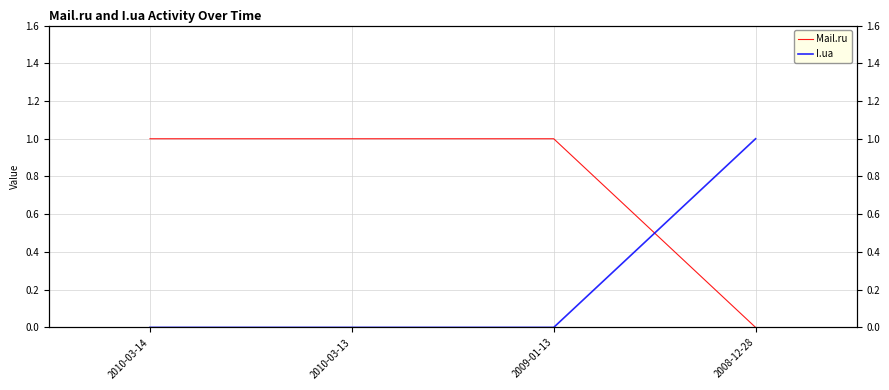

Between 2010-03-14 and 2008-12-28, which is larger?

2010-03-14